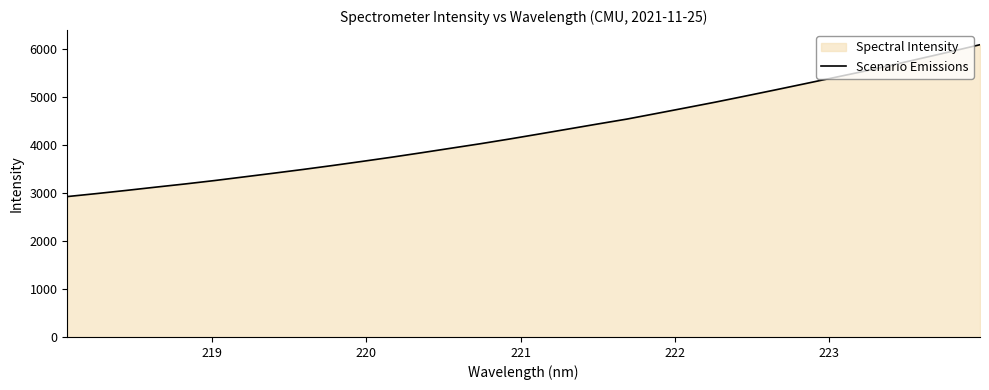

How many values are below 4224?

16